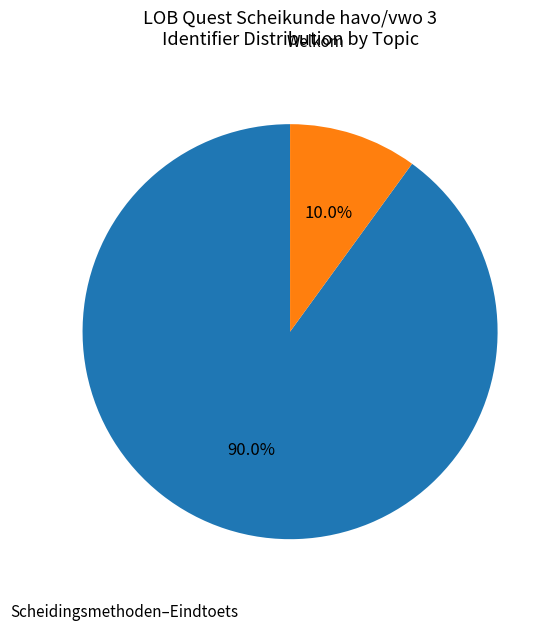

Is there a majority slice in this chart?

Yes